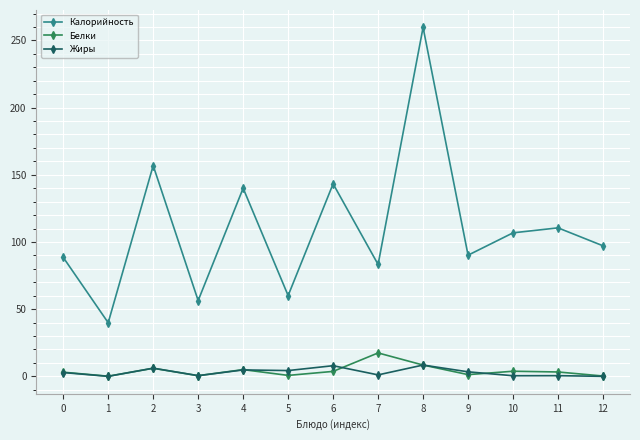

Count the number of categories in the chart.

13